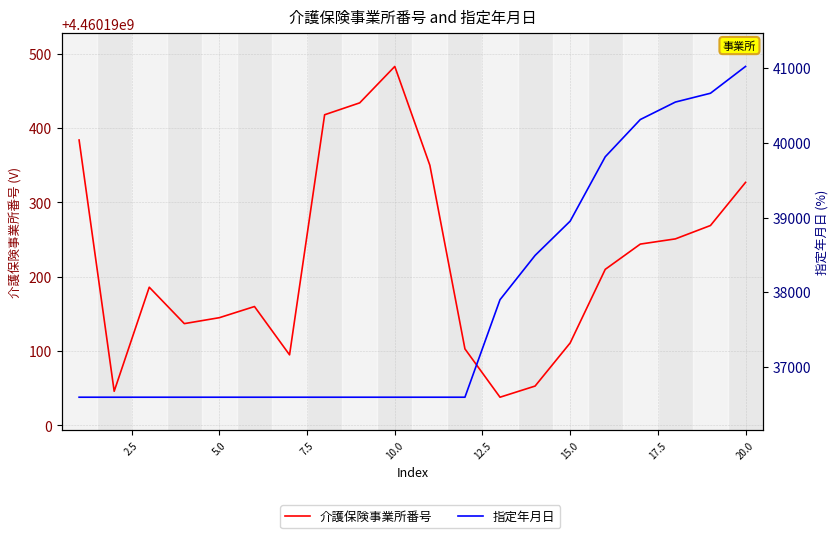

Rank the series by their average value, from highest to lowest.

介護保険事業所番号, 指定年月日